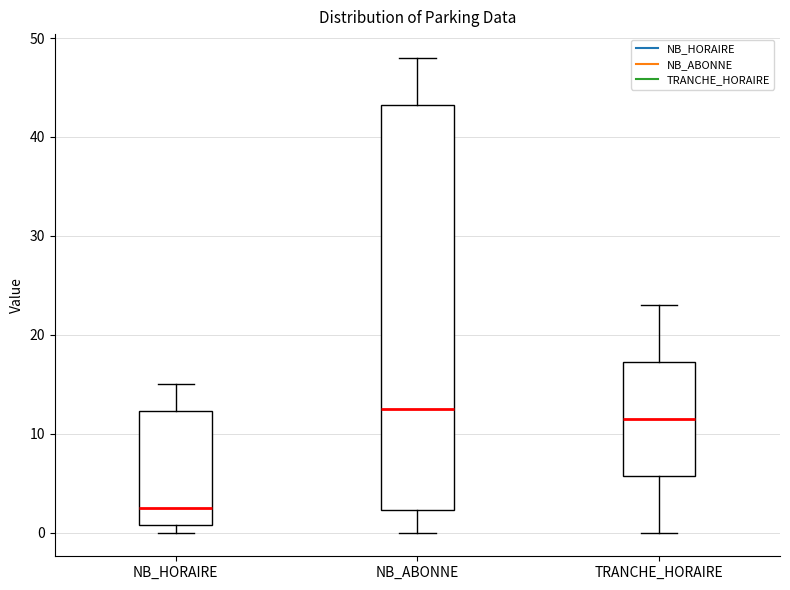

Reading left to right, transcribe this box plot: for each box, give where its median line is, the range the box spans, and where its two whiskers end, as read against the y-axis. The values are not printed on the chart, so give them approximately, as read against the axis.

NB_HORAIRE: median 3, box 1 to 12, whiskers 0 to 15
NB_ABONNE: median 13, box 2 to 43, whiskers 0 to 48
TRANCHE_HORAIRE: median 12, box 6 to 17, whiskers 0 to 23